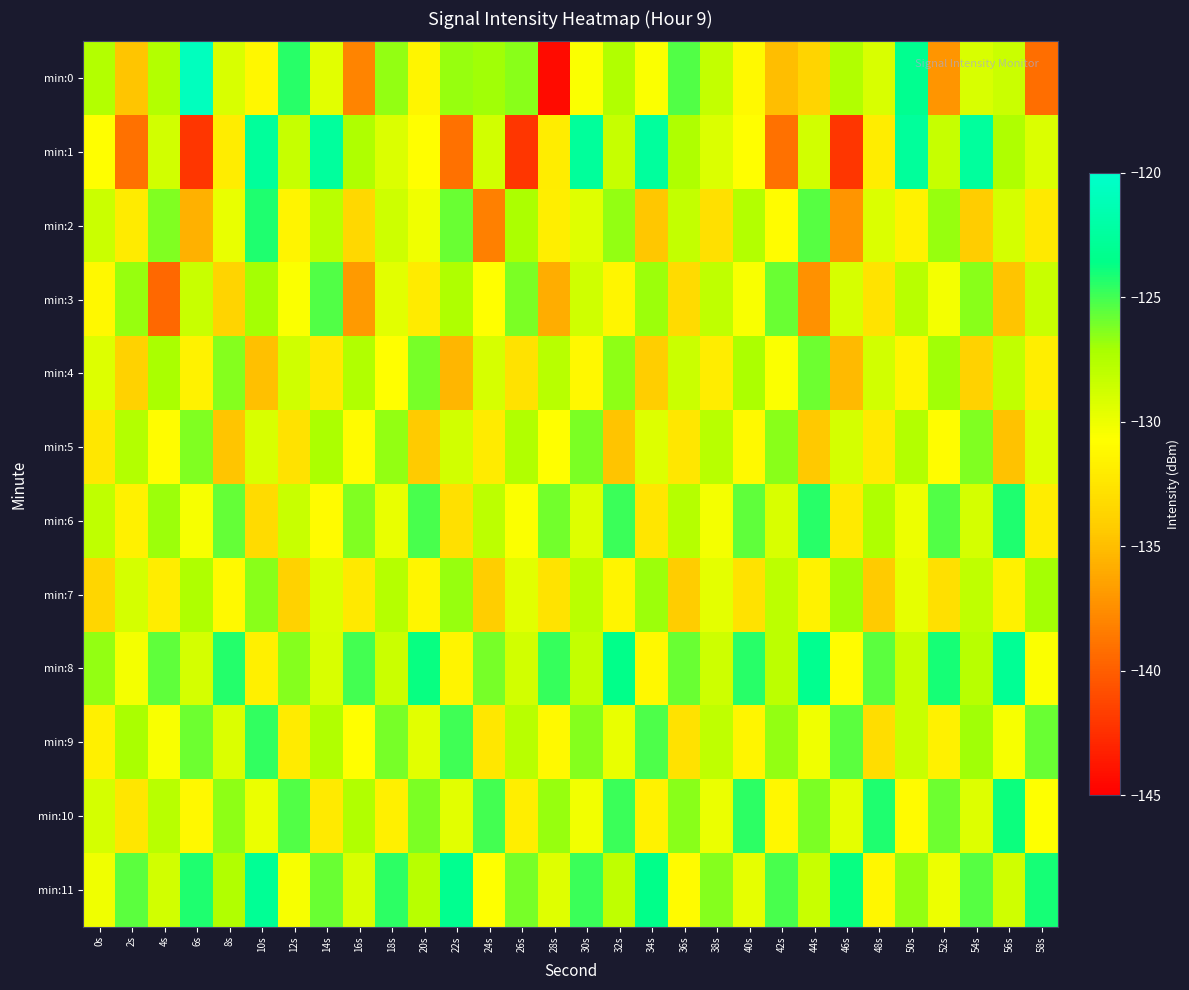

What is the total value across all series at 8s?

-1550.0